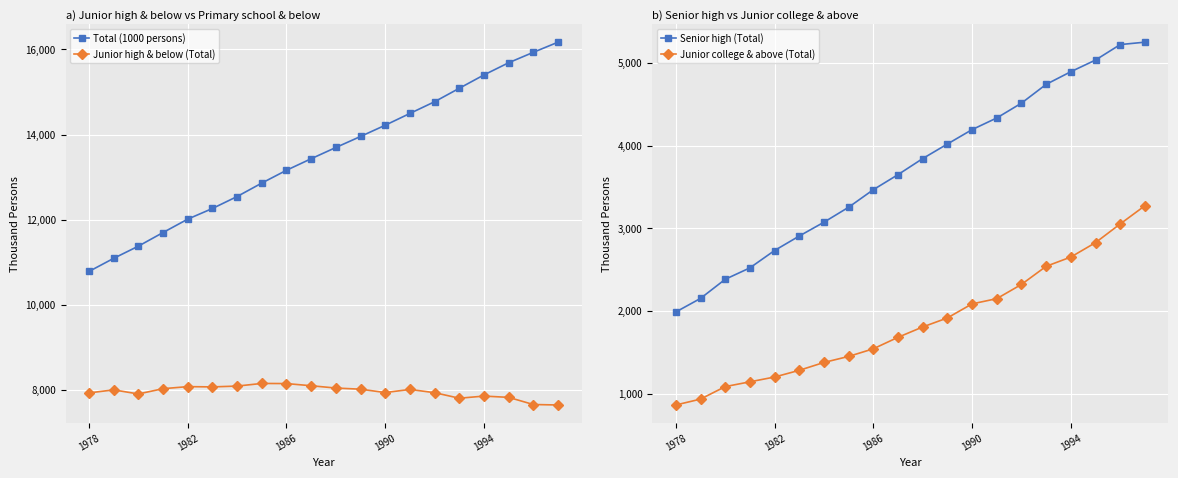

The Junior high & below (Total) series shows 11166 at 1986. True or false?

False